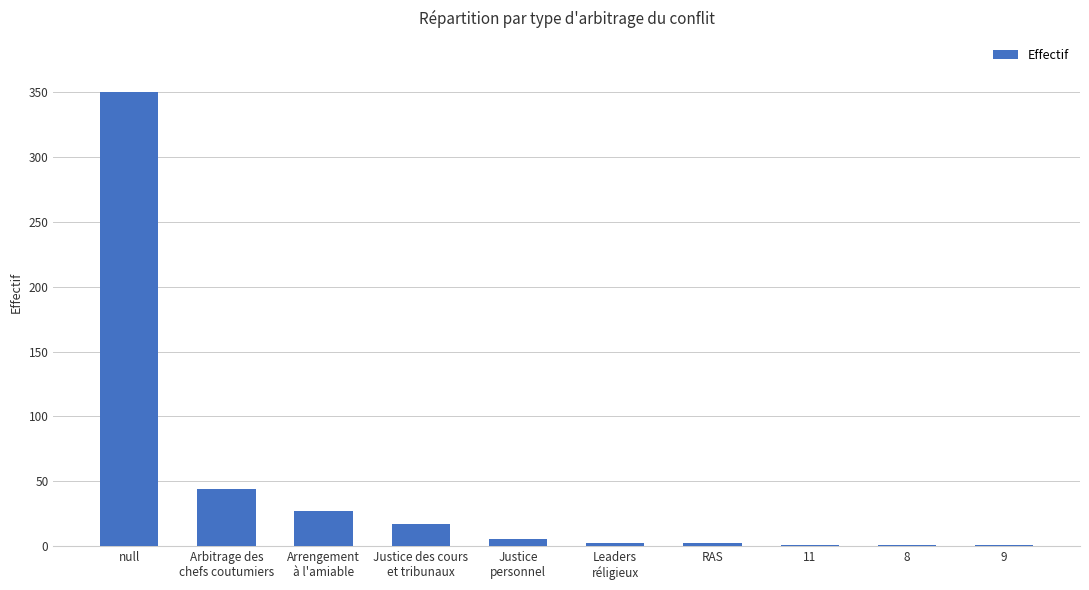

How many series are shown in this chart?

1